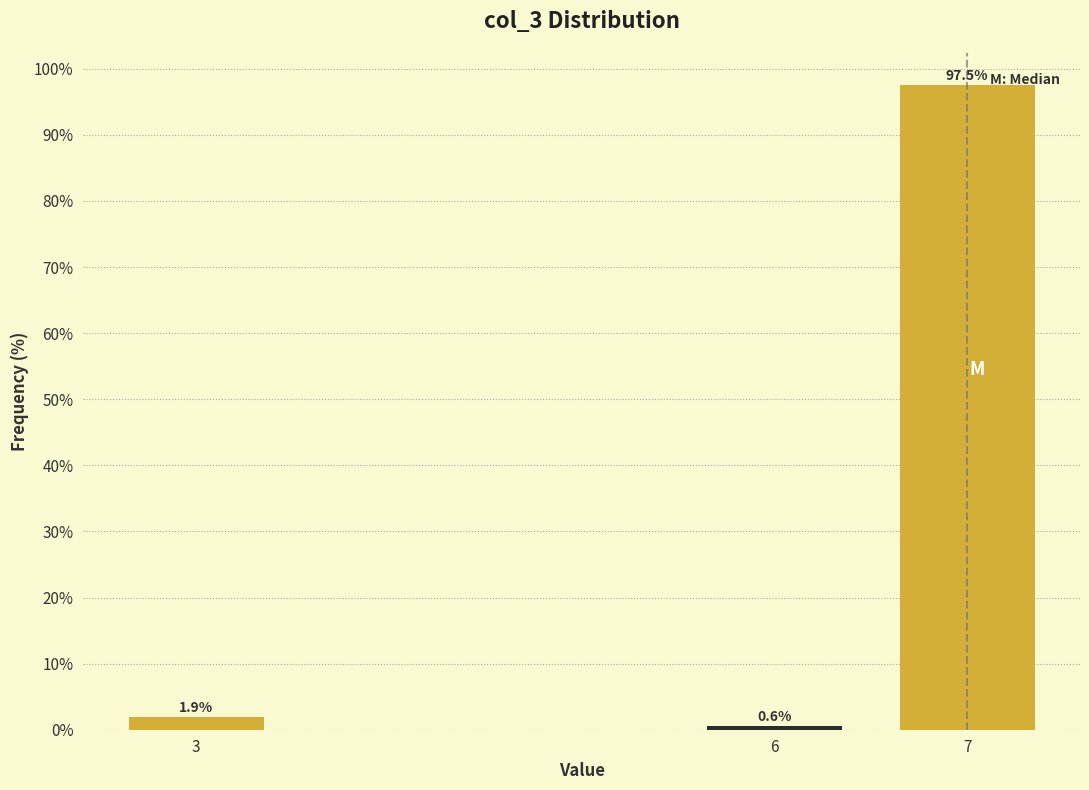

Reading left to right, list all the values displayed in this chart.

1.9	0.6	97.5